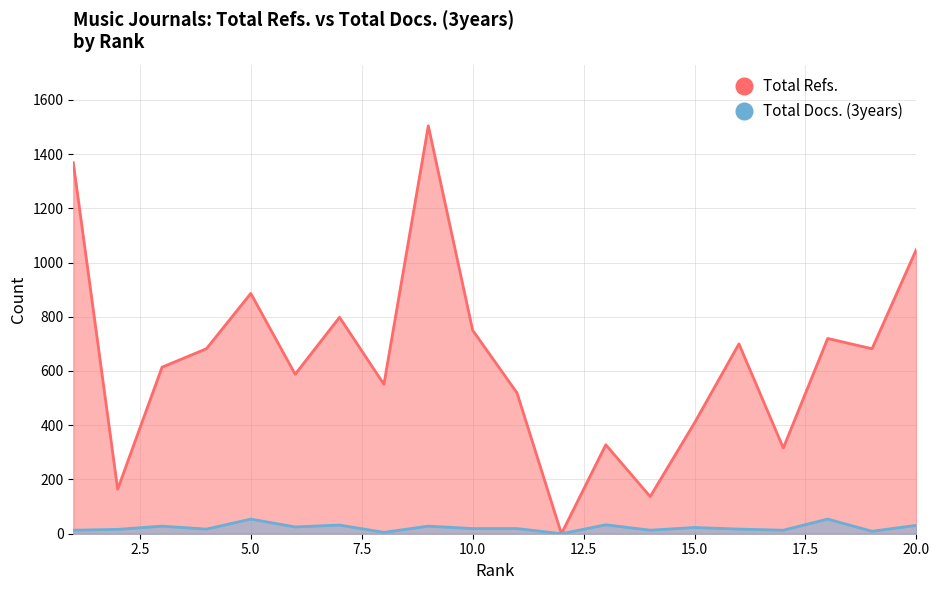

Which label corresponds to the smallest value in the chart?

12